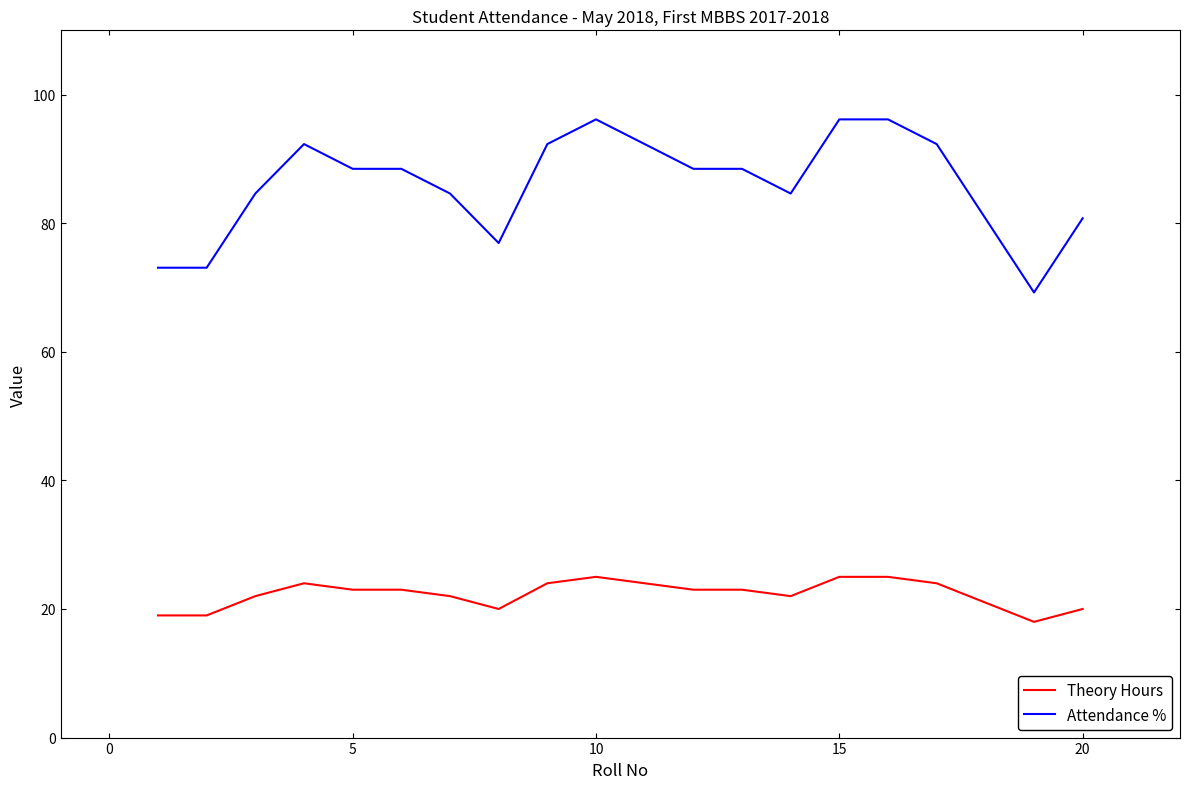

List the series in order of their overall mean, lowest first.

Theory Hours, Attendance %